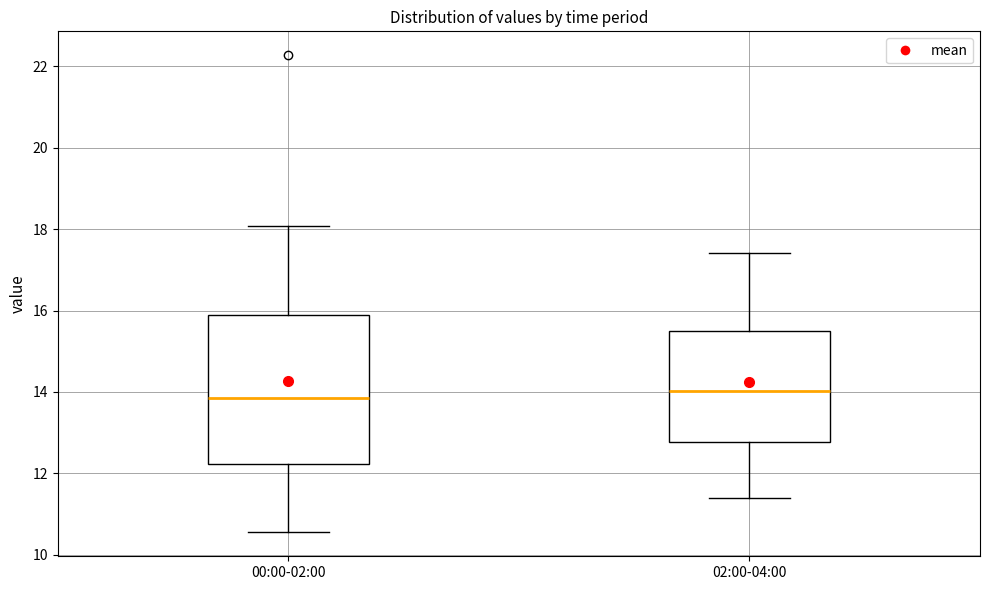

Reading left to right, transcribe this box plot: for each box, give where its median line is, the range the box spans, and where its two whiskers end, as read against the y-axis. The values are not printed on the chart, so give them approximately, as read against the axis.

00:00-02:00: median 13.8, box 12.2 to 16.0, whiskers 10.6 to 18.0
02:00-04:00: median 14.0, box 12.8 to 15.4, whiskers 11.4 to 17.4